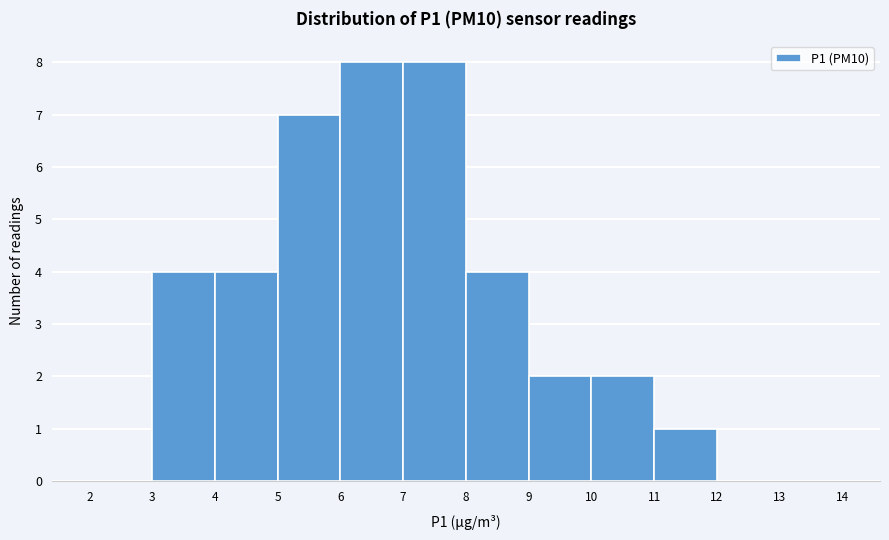

Reading left to right, transcribe this chart: for each bar, give the range it covers on the x-axis and its height. The values are not printed on the chart, so give them approximately, as read against the axis.

2 to 3: 0
3 to 4: 4
4 to 5: 4
5 to 6: 7
6 to 7: 8
7 to 8: 8
8 to 9: 4
9 to 10: 2
10 to 11: 2
11 to 12: 1
12 to 13: 0
13 to 14: 0